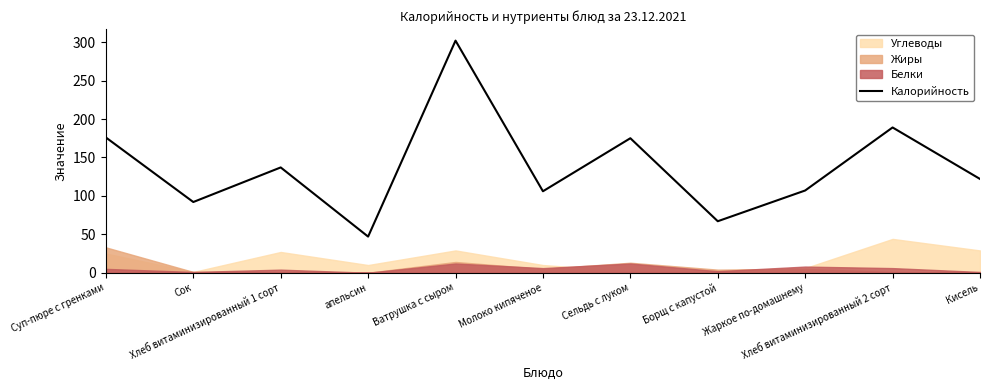

List the labels in order of value, largest first.

Ватрушка с сыром, Хлеб витаминизированный 2 сорт, Суп-пюре с гренками, Сельдь с луком, Хлеб витаминизированный 1 сорт, Кисель, Жаркое по-домашнему, Молоко кипяченое, Сок, Борщ с капустой, апельсин